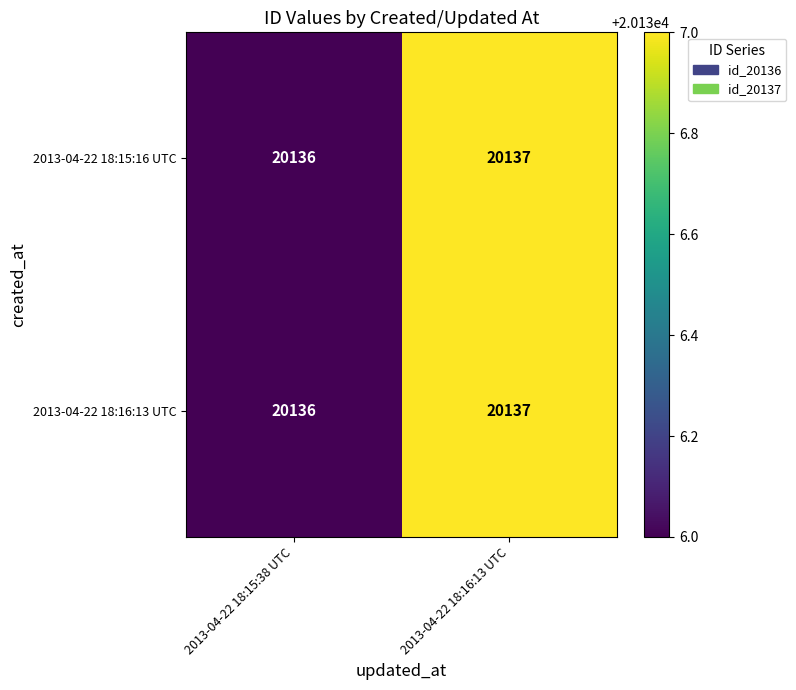

What is the sum of all 2013-04-22 18:16:13 UTC values?

40273